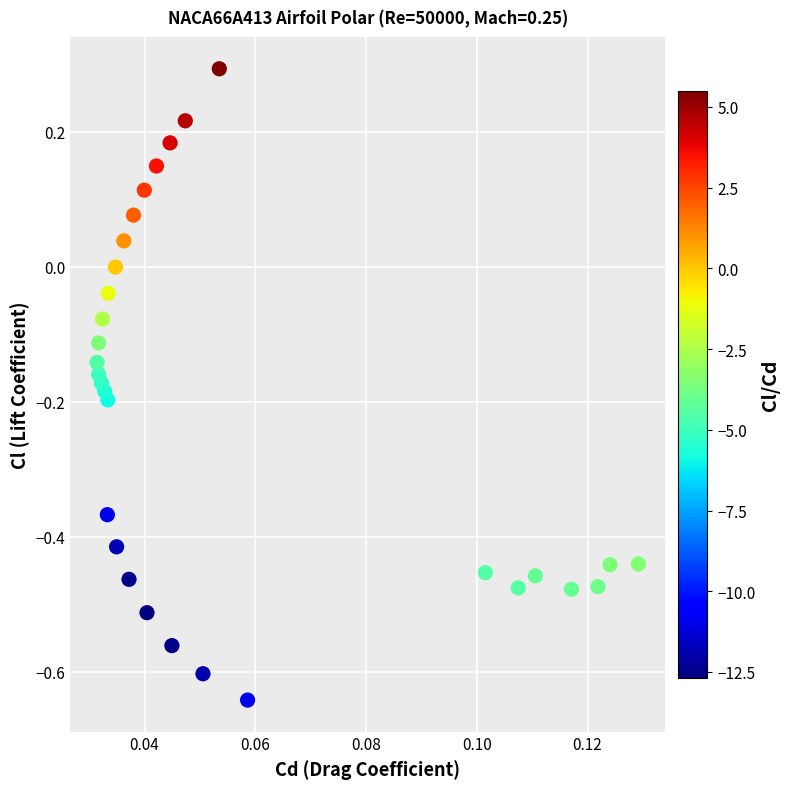

What is the range of Y values (max minus min)?

0.9